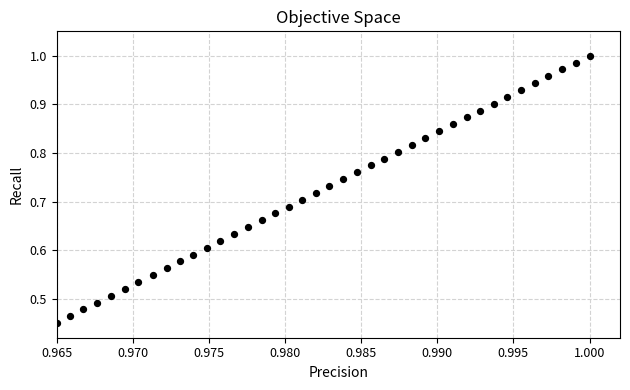

Count the number of points in this scatter plot.

40